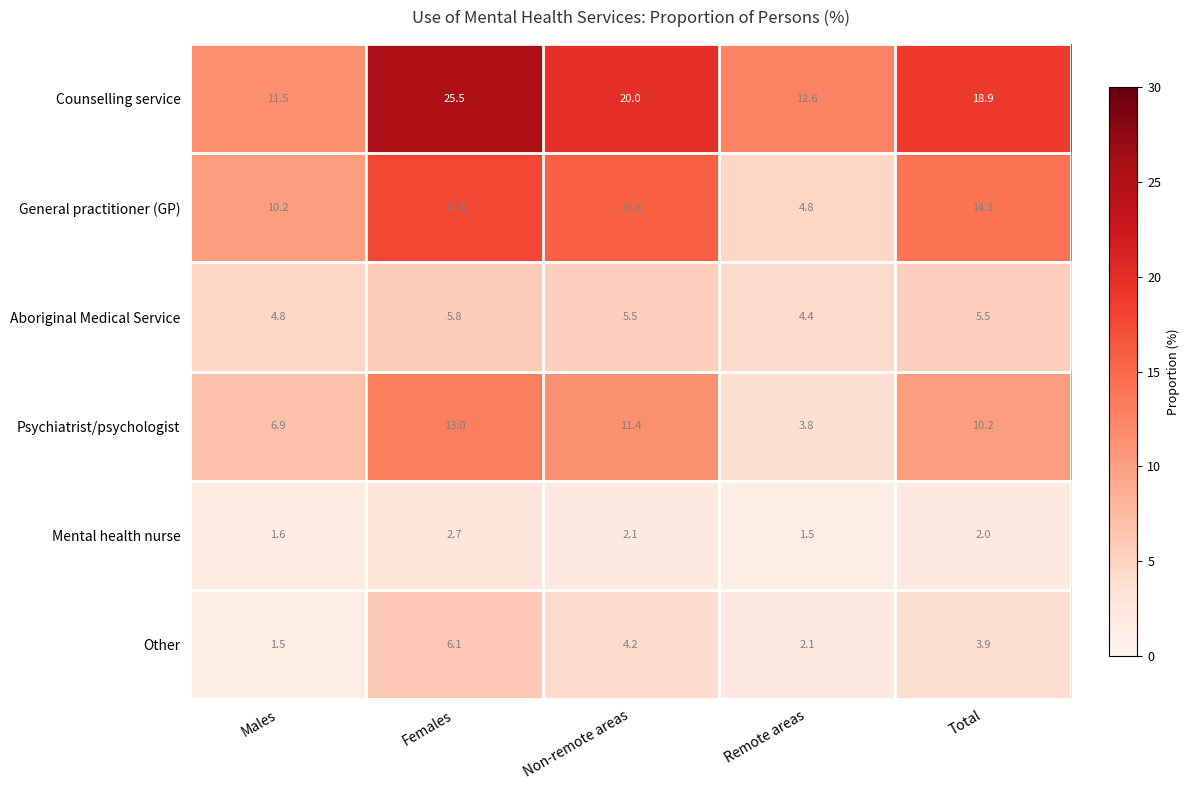

What is the greatest value displayed?

25.5